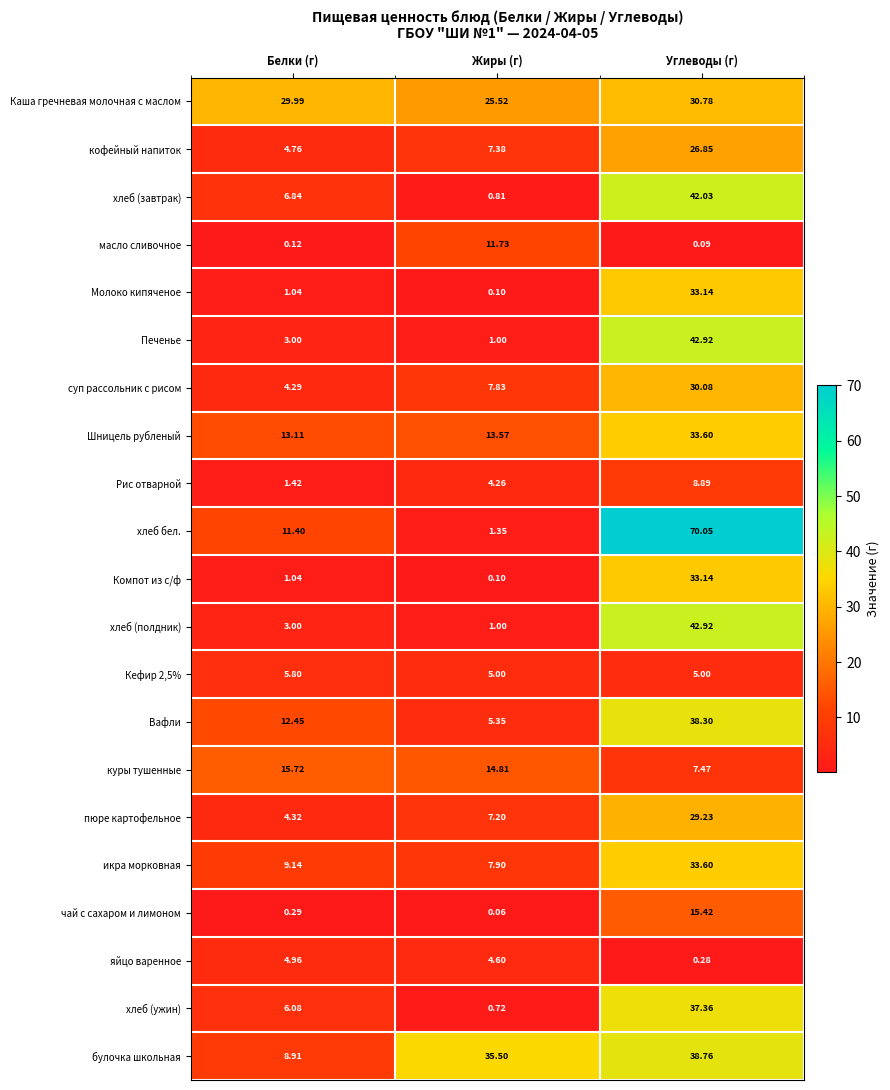

Which series has the largest range (max minus min)?

хлеб бел.